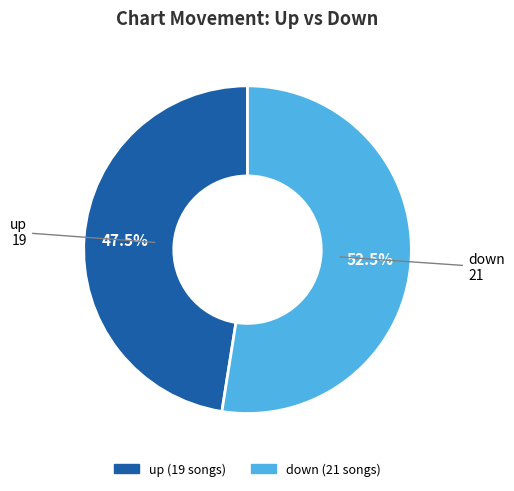

Which category has the biggest portion of the pie?

down